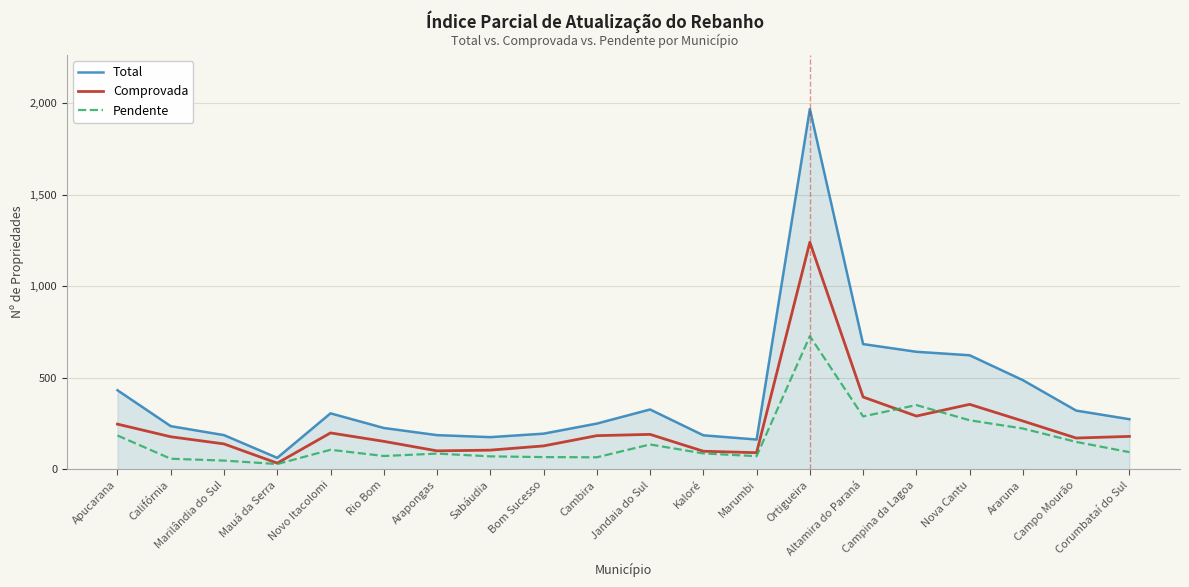

Is it true that Comprovada equals 199 at Novo Itacolomi?

True